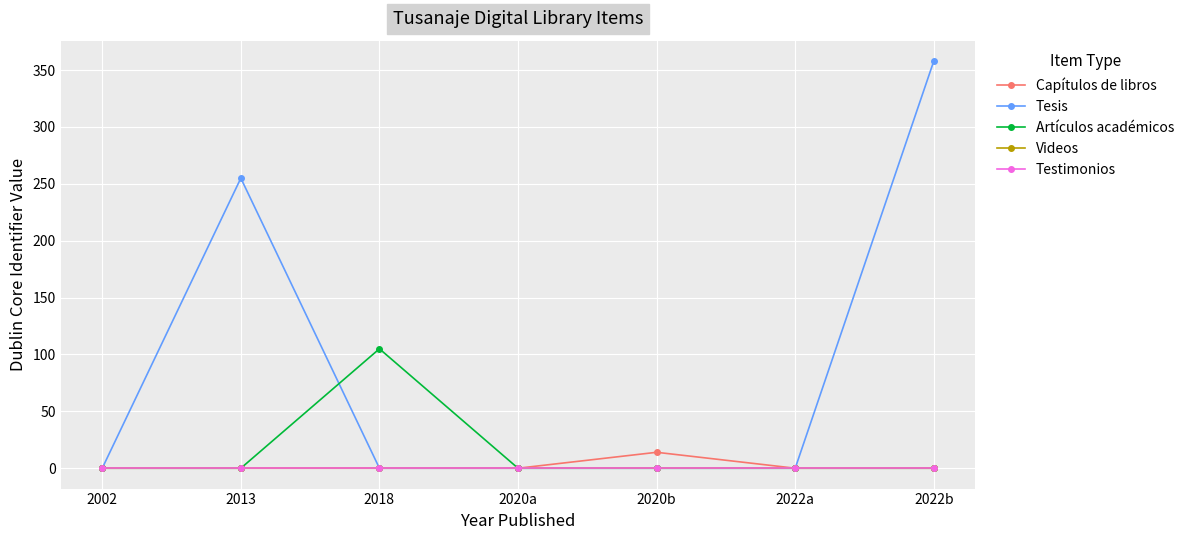

What position from the left is 2013?

2